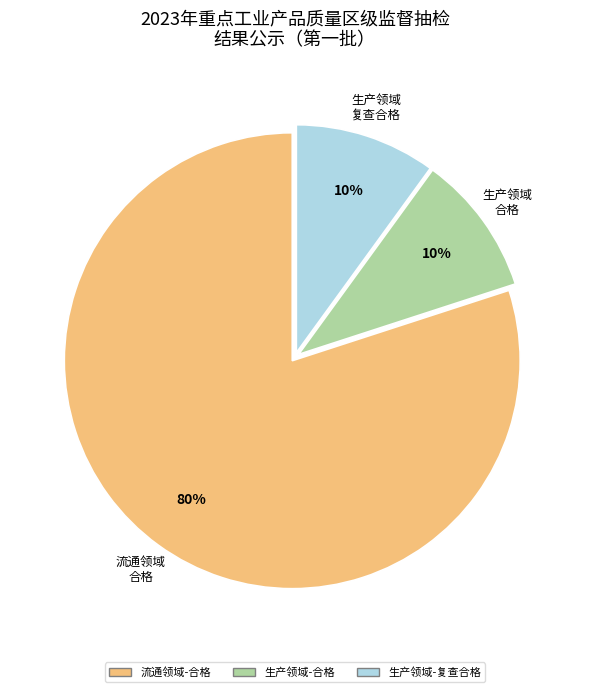

Combined, do 流通领域-合格 and 生产领域-合格 account for over 50%?

Yes